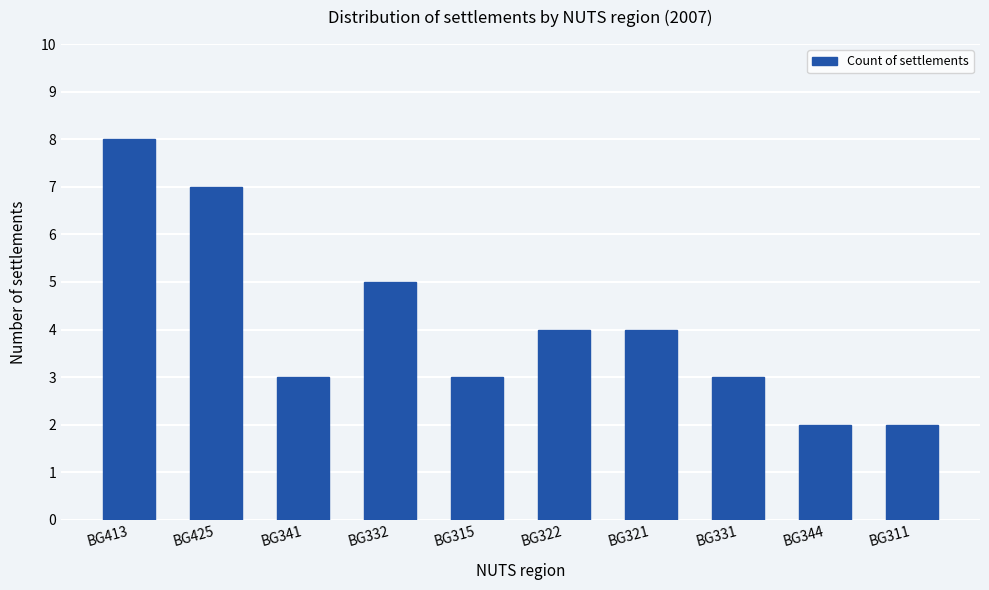

What is the sum of the values at BG425 and BG315?

10